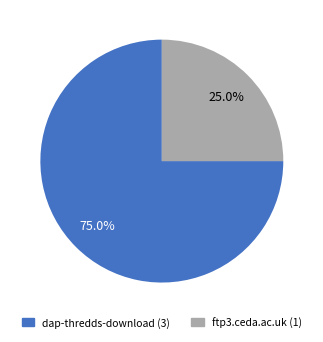

What is the largest slice in the pie chart?

dap-thredds-download